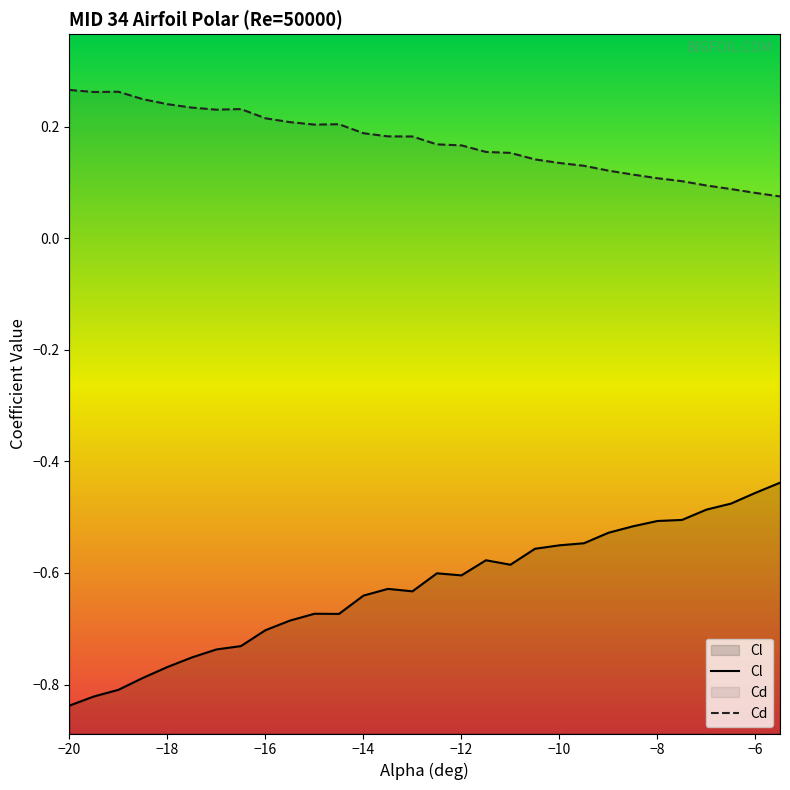

True or false: Cl and Cd intersect in this chart.

False